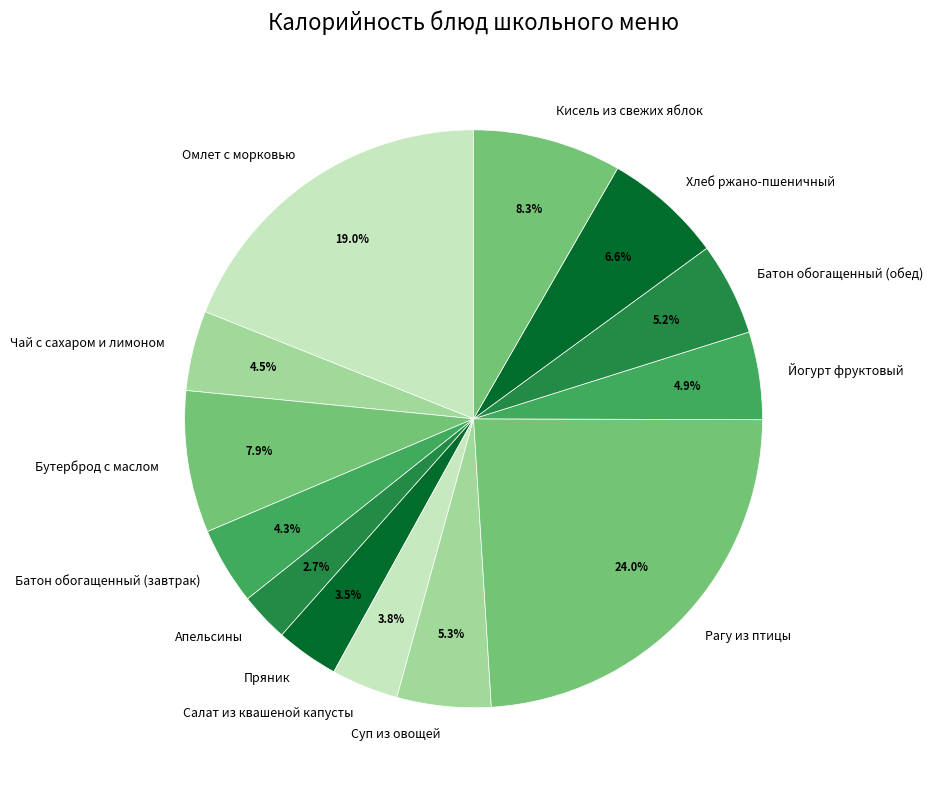

Does Батон обогащенный (завтрак) represent more than half of the total?

No